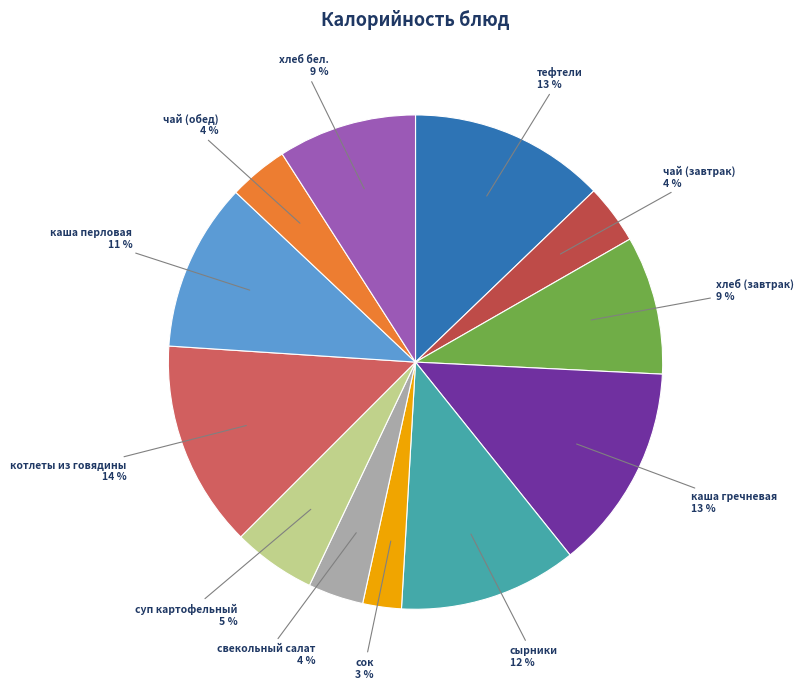

How many segments does this pie chart have?

12